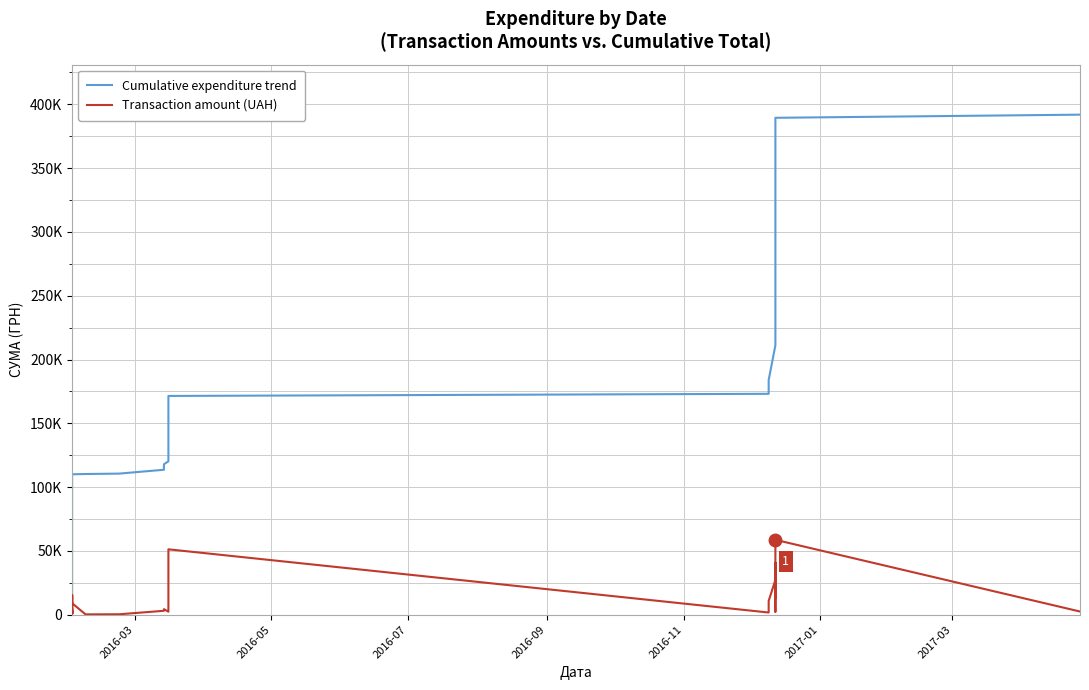

True or false: Cumulative expenditure trend and Transaction amount (UAH) intersect in this chart.

False